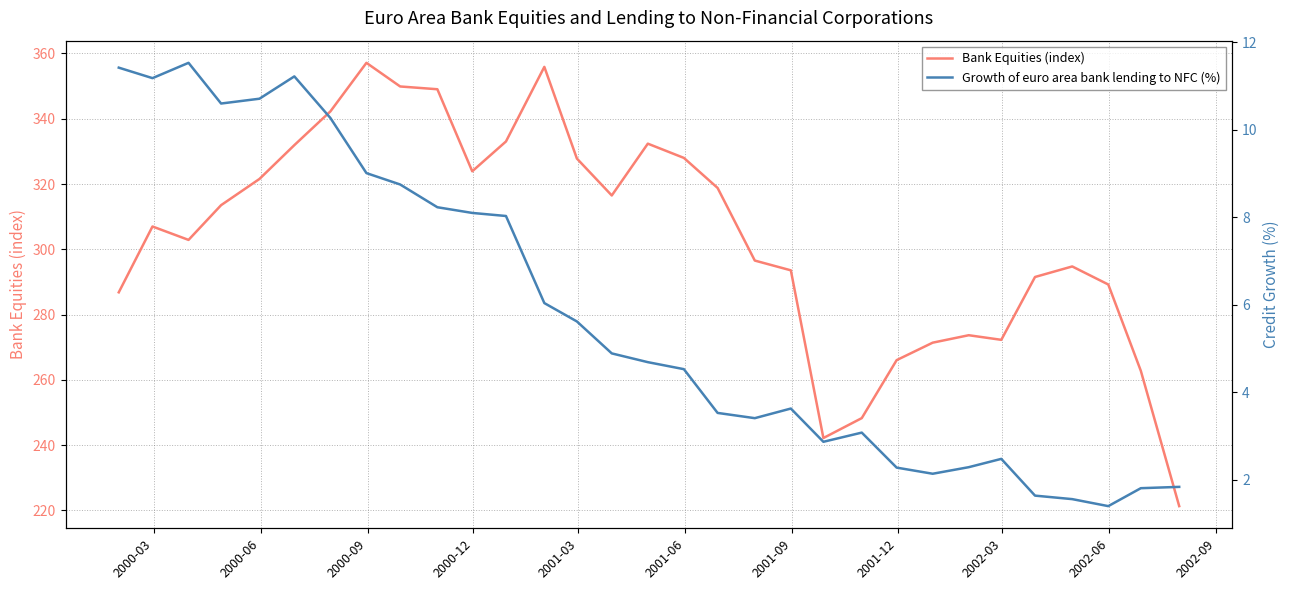

What is the lowest value of the Bank Equities (index) series?

221.3